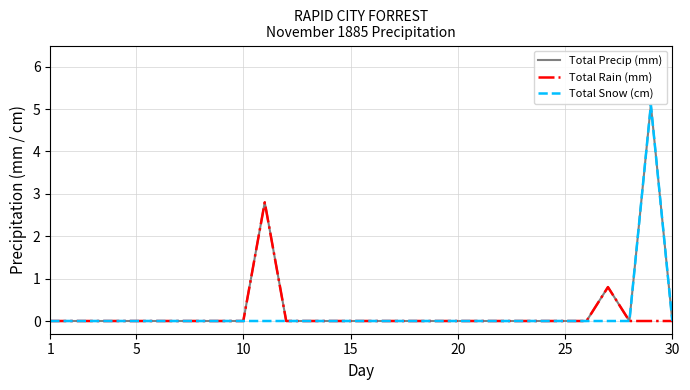

What is the greatest value displayed?

5.1